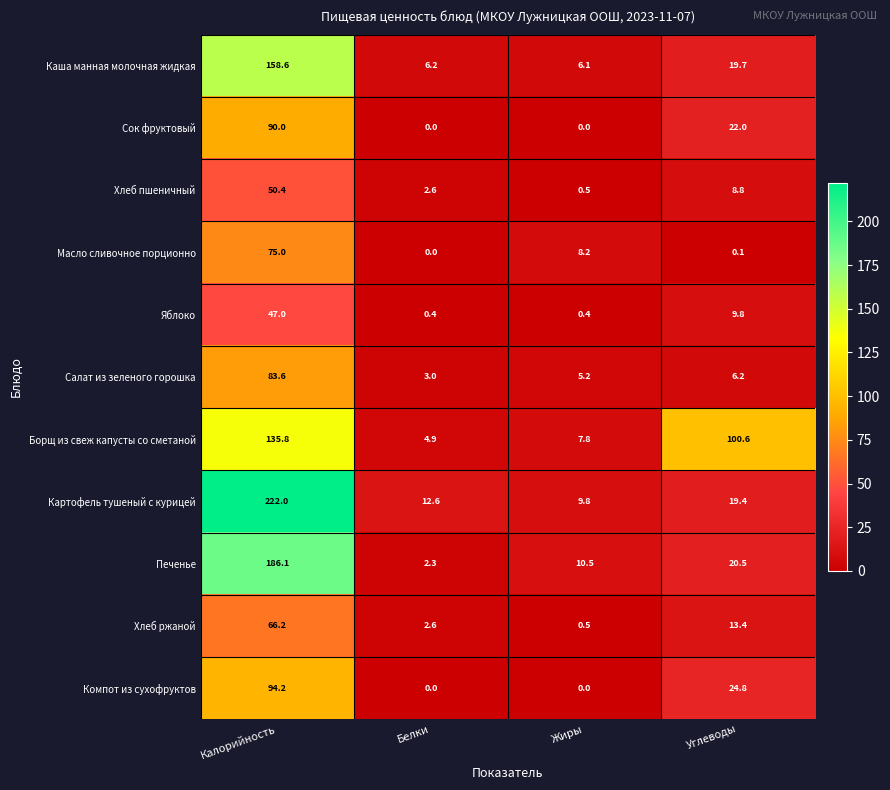

Which series has the largest range (max minus min)?

Картофель тушеный с курицей